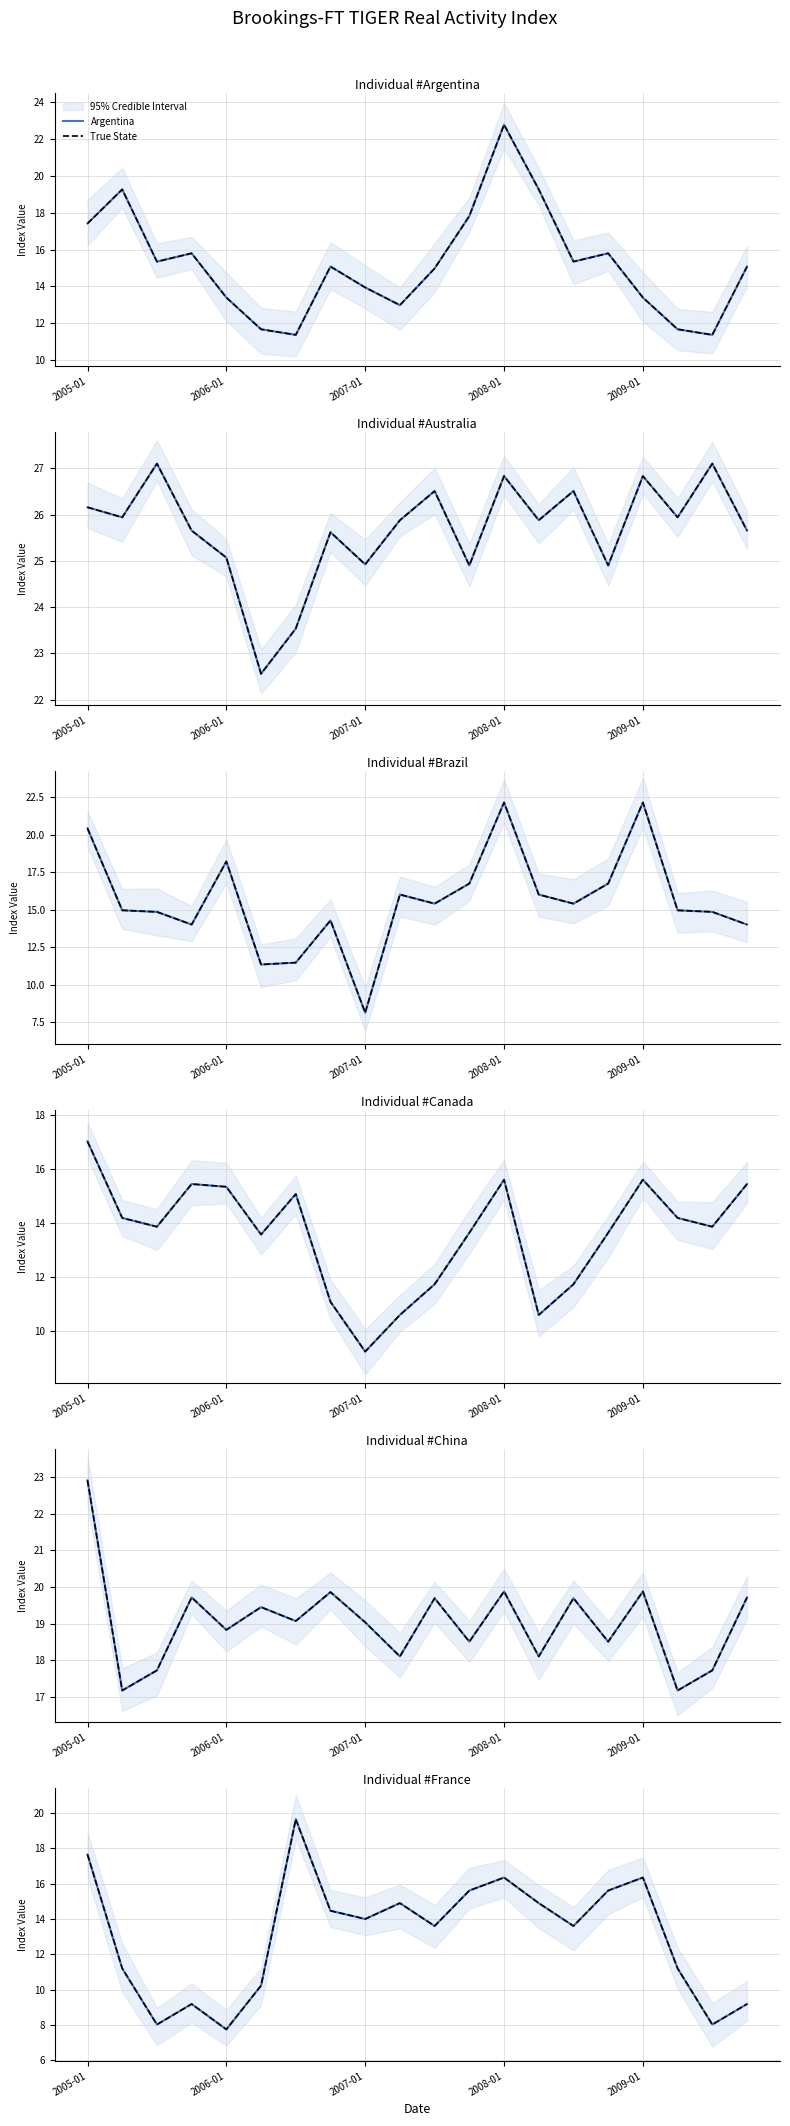

Rank the series by their maximum value, from lowest to highest.

Canada, France, Brazil, Argentina, China, Australia